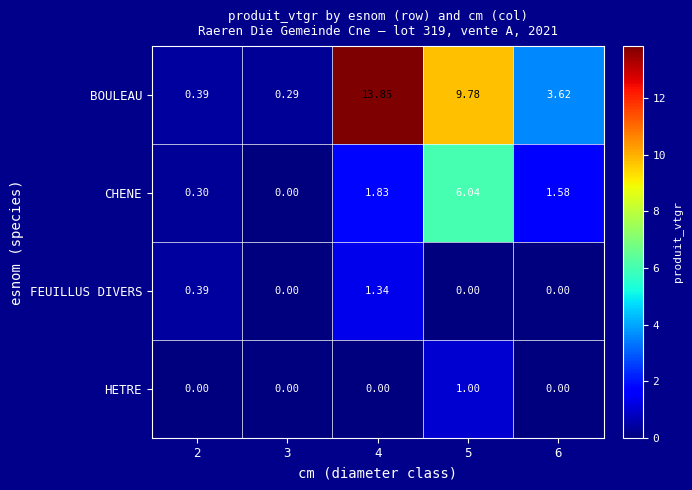

How many values in the FEUILLUS DIVERS series exceed 0?

2